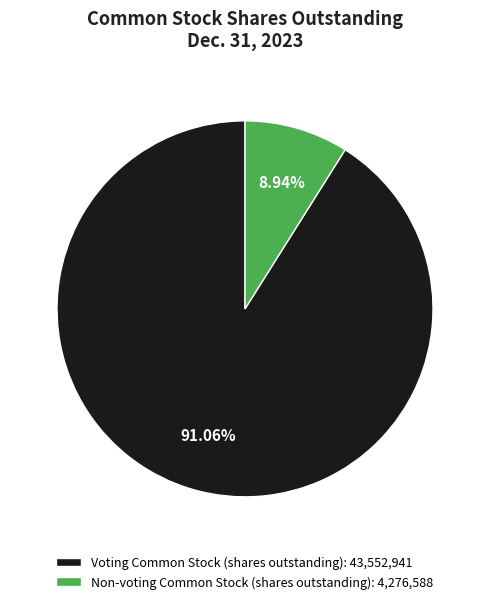

Is there a majority slice in this chart?

Yes